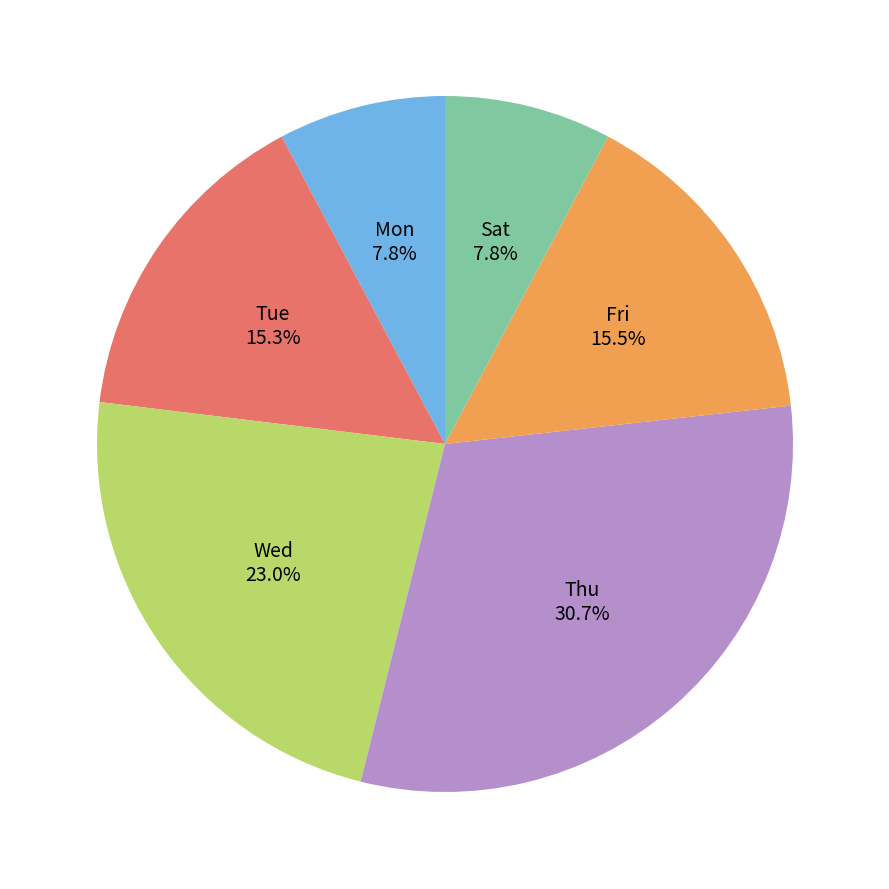

Is there a majority slice in this chart?

No